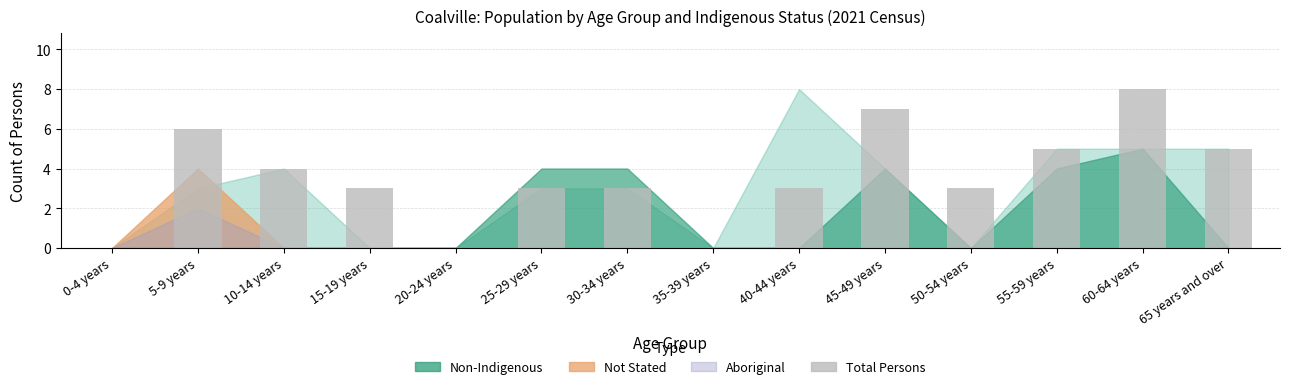

Where is the data nearest to the value 4?

10-14 years